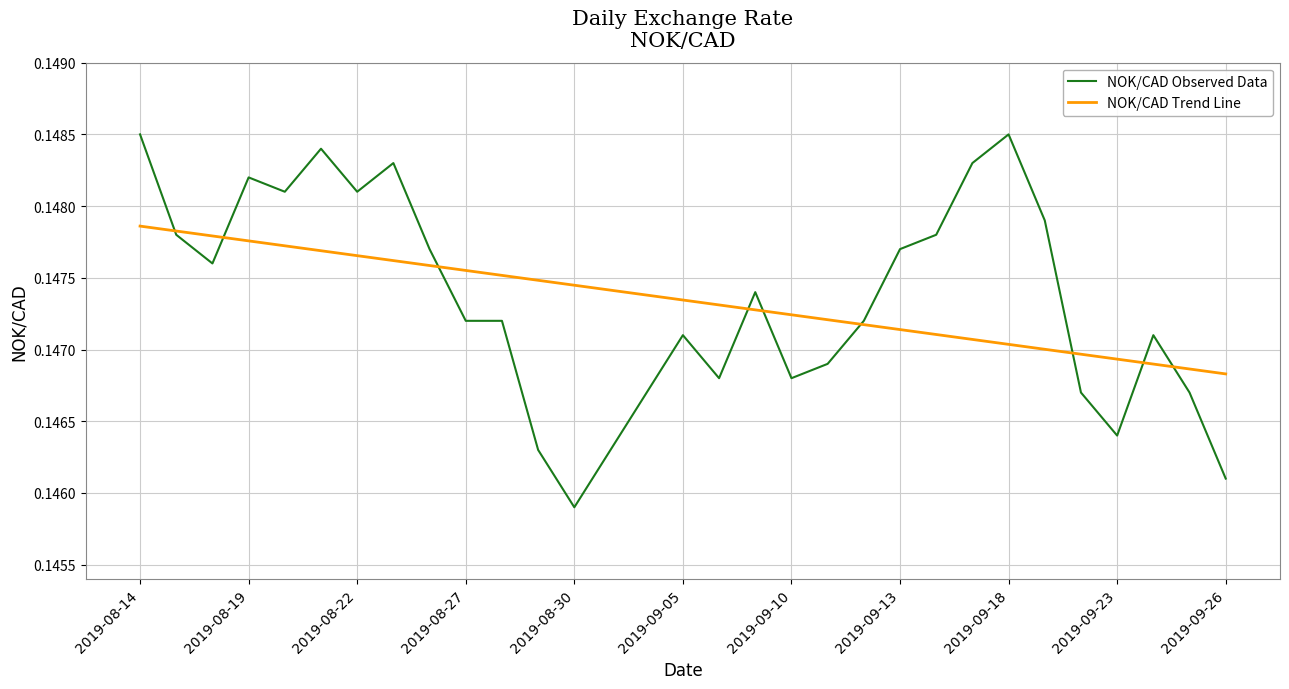

True or false: NOK/CAD Observed Data has more than 1 points higher than both neighbors.

True